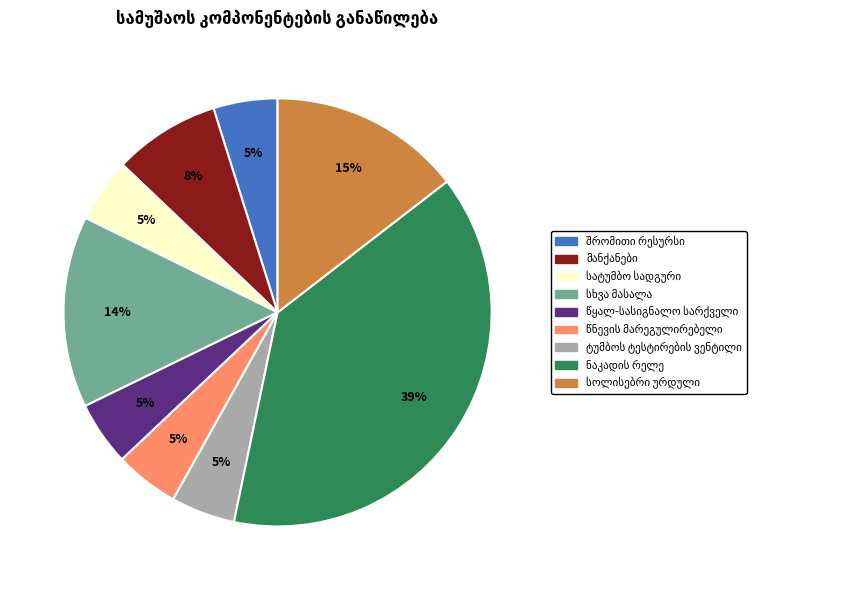

Does any single category account for the majority?

No